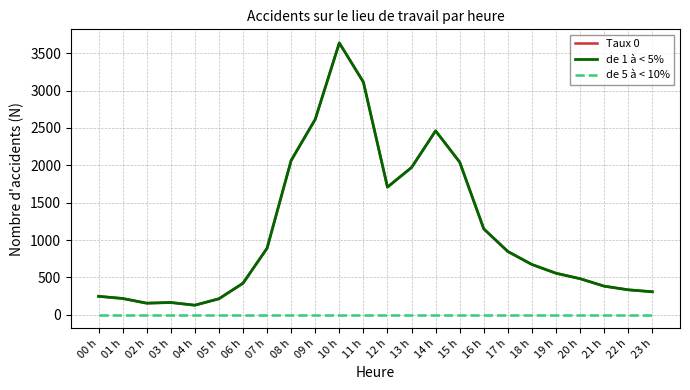

Rank the categories by de 5 à < 10% value from highest to lowest.

00 h, 01 h, 02 h, 03 h, 04 h, 05 h, 06 h, 07 h, 08 h, 09 h, 10 h, 11 h, 12 h, 13 h, 14 h, 15 h, 16 h, 17 h, 18 h, 19 h, 20 h, 21 h, 22 h, 23 h